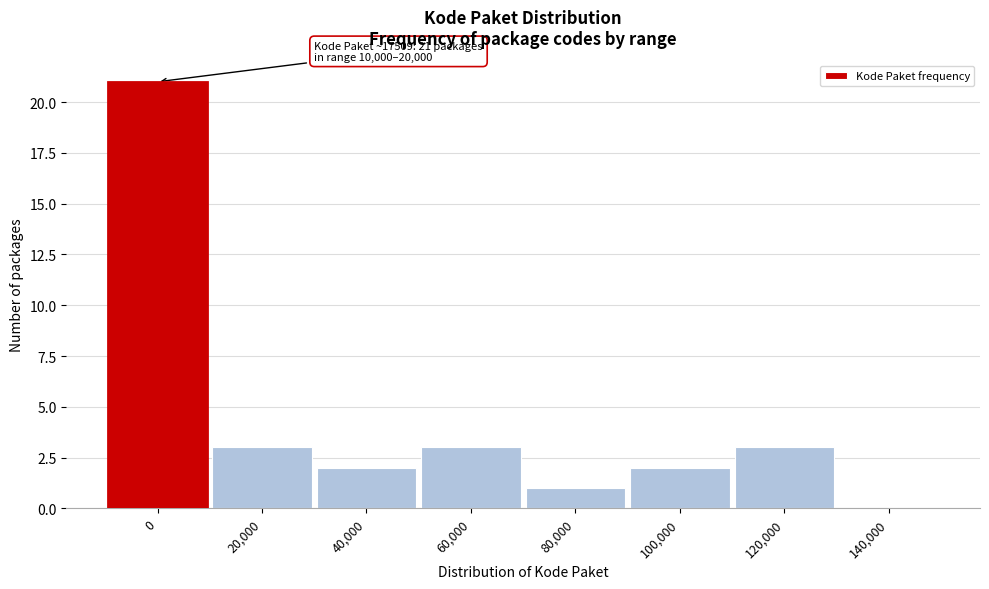

Reading left to right, list all the values displayed in this chart.

0=21	20,000=3	40,000=2	60,000=3	80,000=1	100,000=2	120,000=3	140,000=0